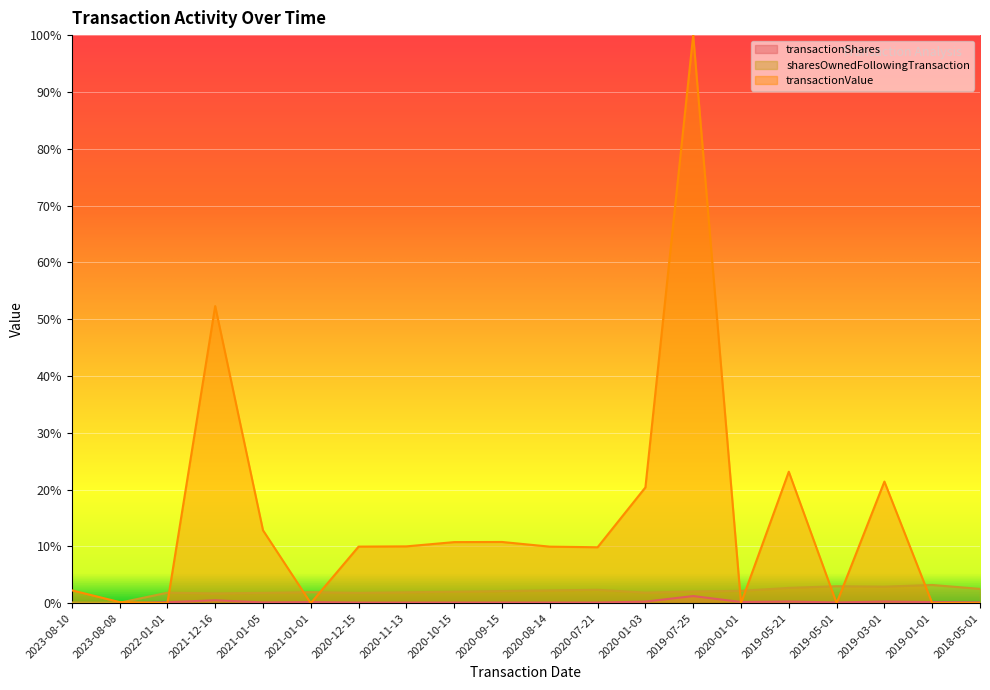

At 2020-11-13, list the series in order from largest to smallest.

transactionValue, sharesOwnedFollowingTransaction, transactionShares